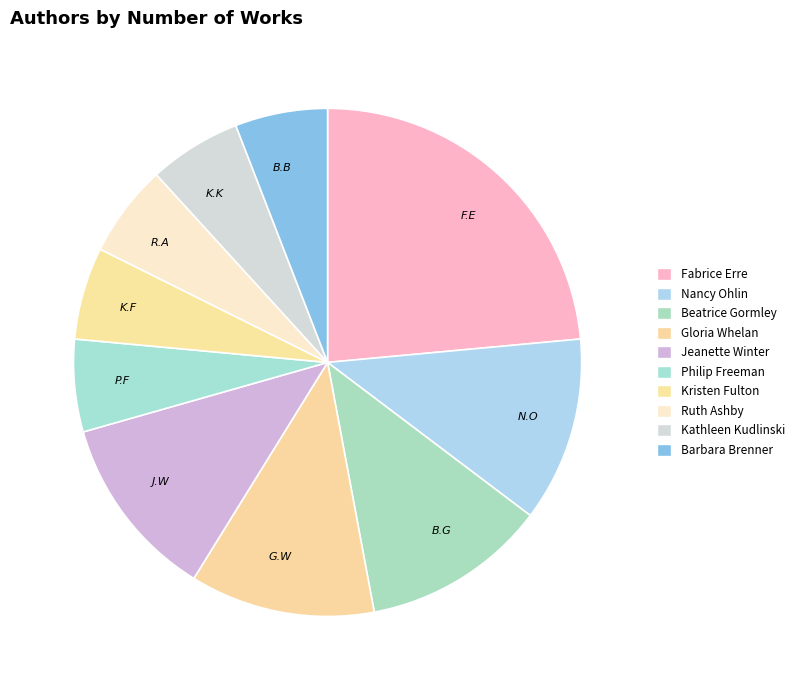

Is it true that B.G is 1% of the pie?

False